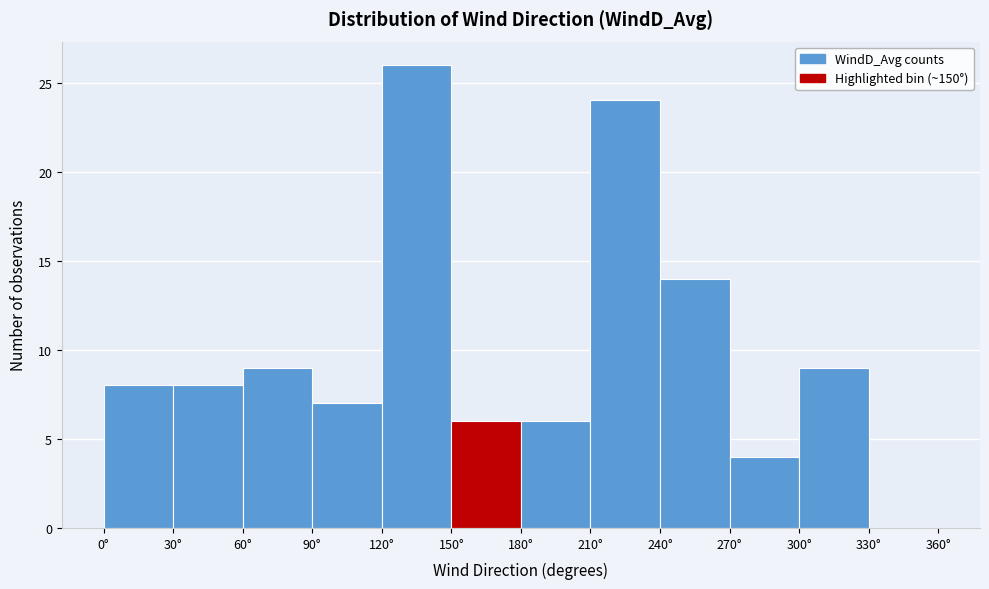

Reading left to right, transcribe this chart: for each bar, give the range it covers on the x-axis and its height. The values are not printed on the chart, so give them approximately, as read against the axis.

0 to 30: 8
30 to 60: 8
60 to 90: 9
90 to 120: 7
120 to 150: 26
150 to 180: 6
180 to 210: 6
210 to 240: 24
240 to 270: 14
270 to 300: 4
300 to 330: 9
330 to 360: 0